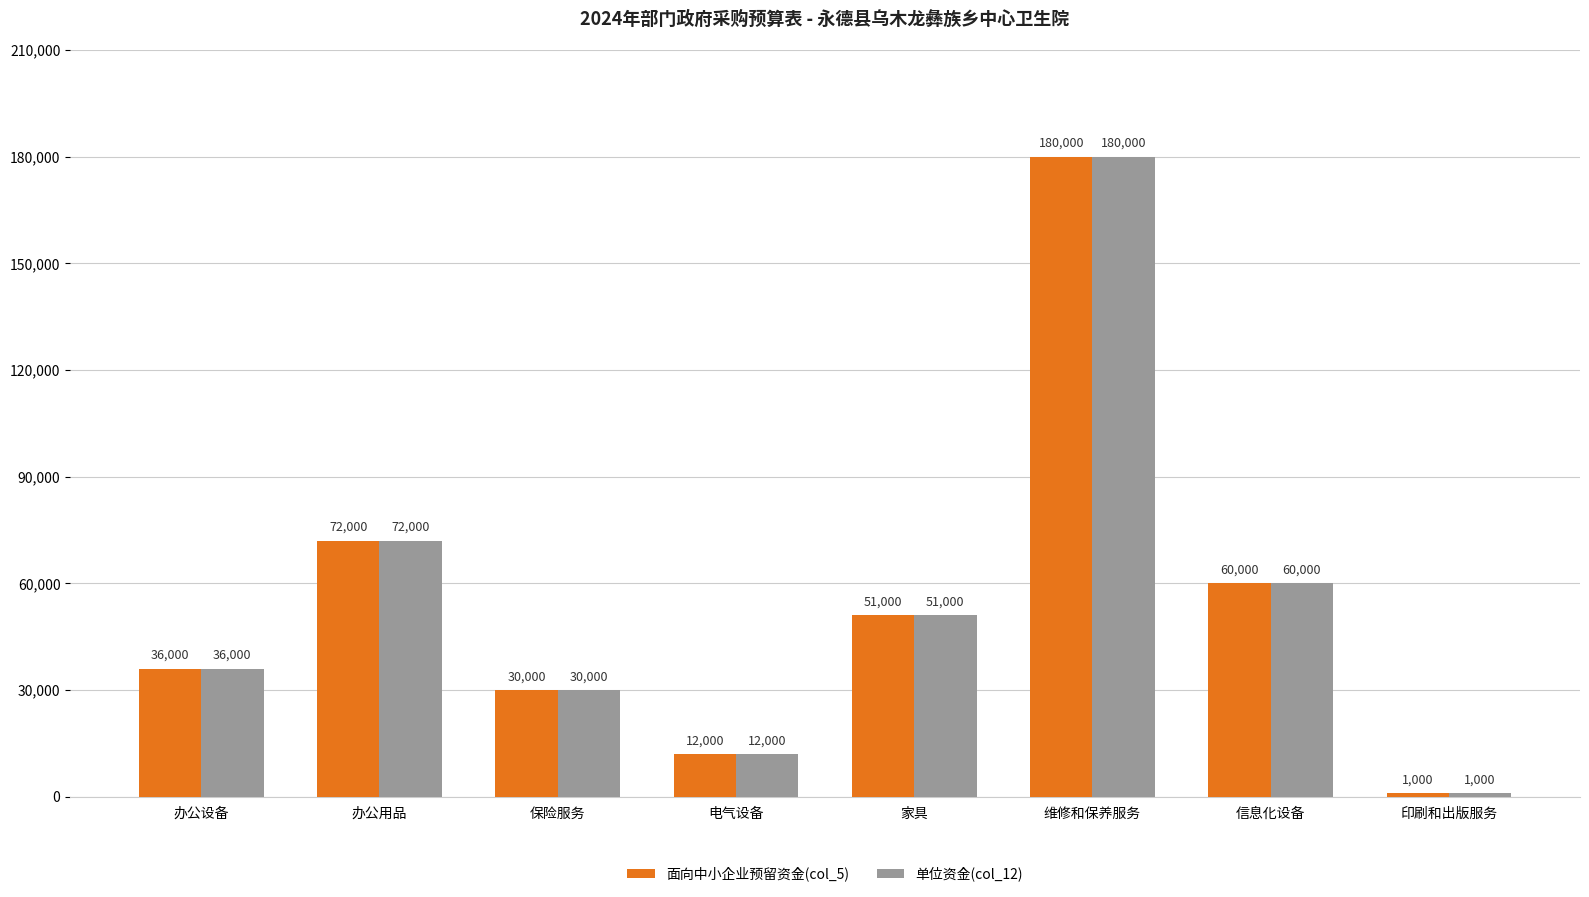

What is the total value across all series at 维修和保养服务?

360000